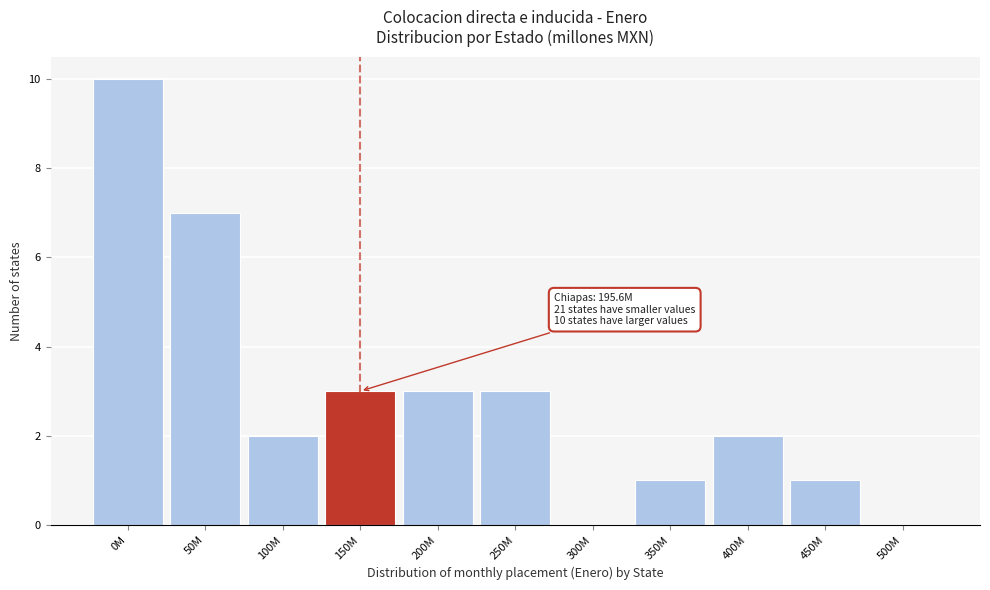

Reading left to right, extract all data points from this chart.

0M=10	50M=7	100M=2	150M=3	200M=3	250M=3	300M=0	350M=1	400M=2	450M=1	500M=0